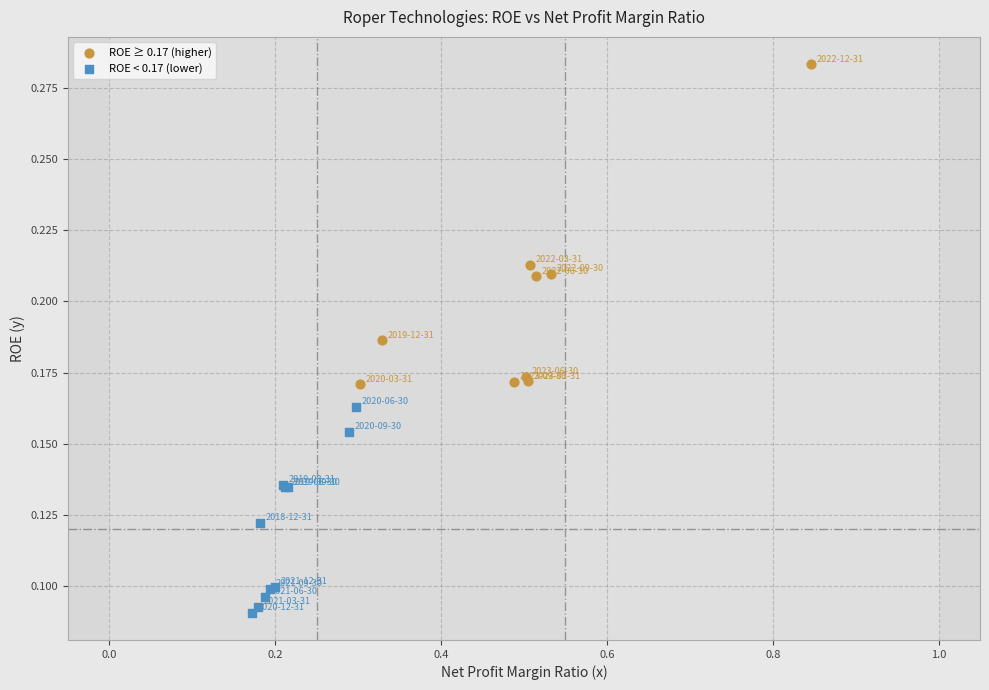

Which series has the widest spread of Y values?

ROE ≥ 0.17 (higher)